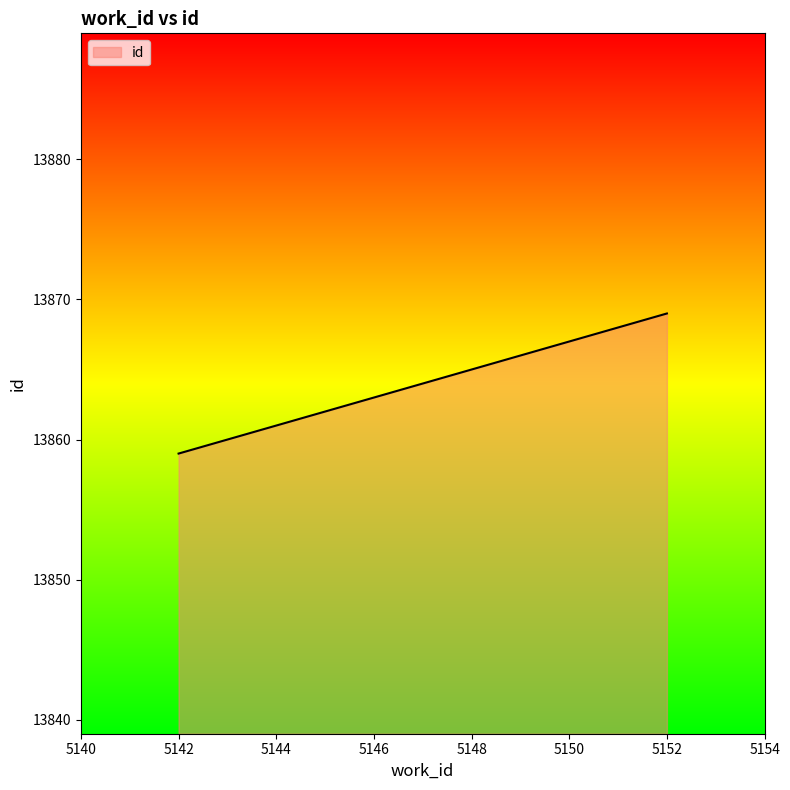

What is the difference between the maximum and minimum values?

10